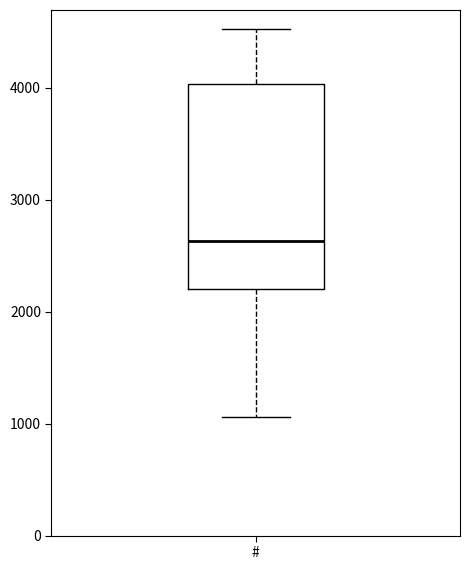

Transcribe this box plot: give where the median line is, the range the box spans, and where the two whiskers end, as read against the y-axis. The values are not printed on the chart, so give them approximately, as read against the axis.

median 2600, box 2200 to 4000, whiskers 1100 to 4500